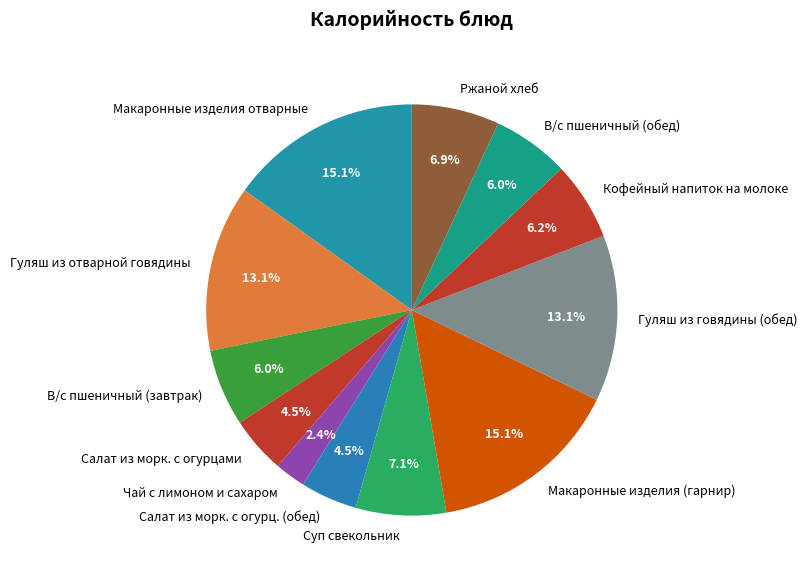

The В/с пшеничный (обед) slice represents 18% of the pie. True or false?

False